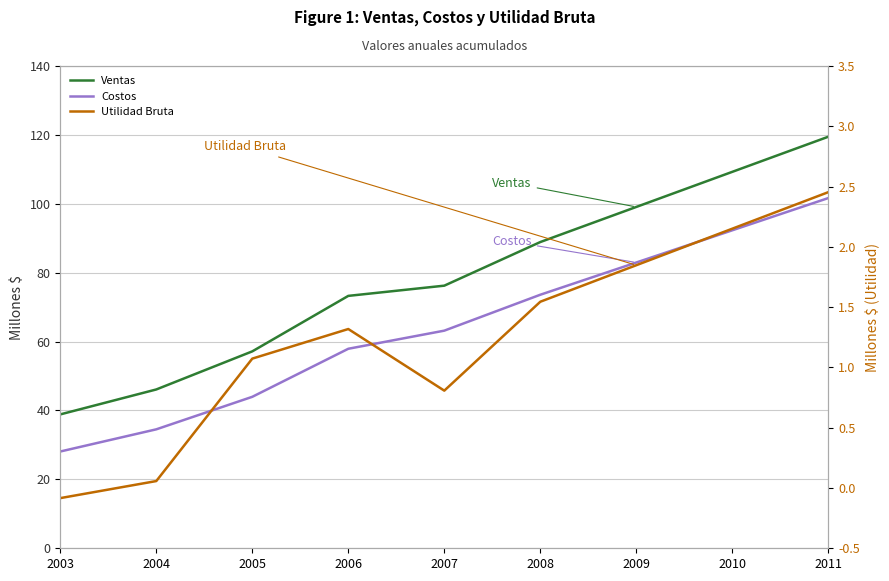

At which category does the chart reach its minimum across all series?

2003